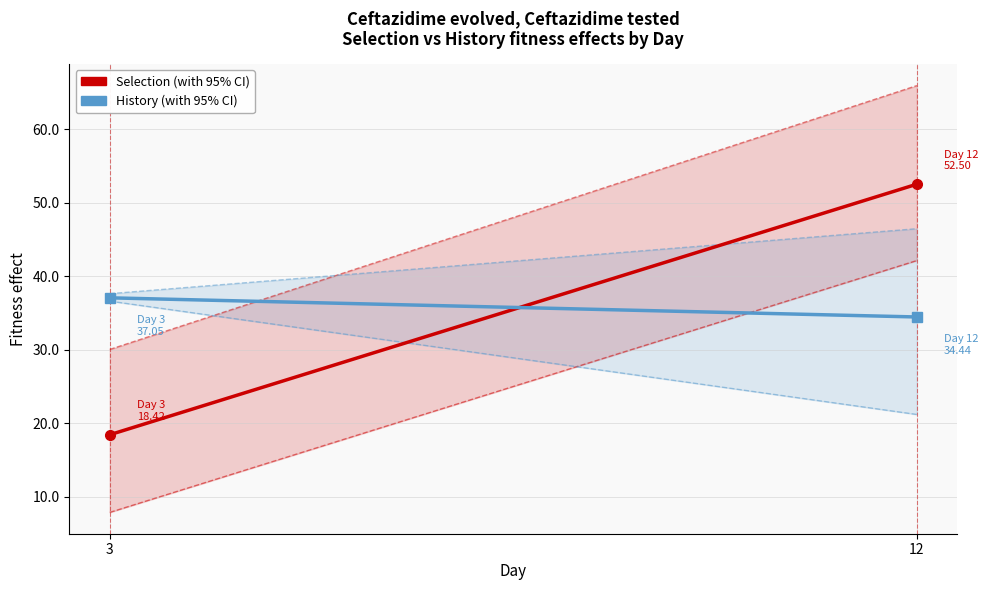

List the labels in order of Selection 95% CI high value, largest first.

12, 3